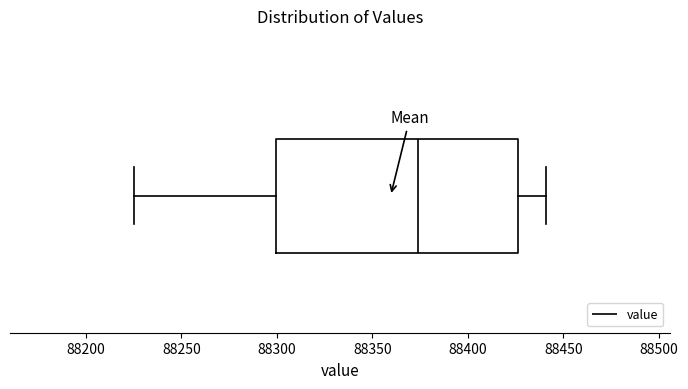

Where is the right edge of the box on the x-axis? The values are not printed on the chart, so give them approximately, as read against the axis.

88425